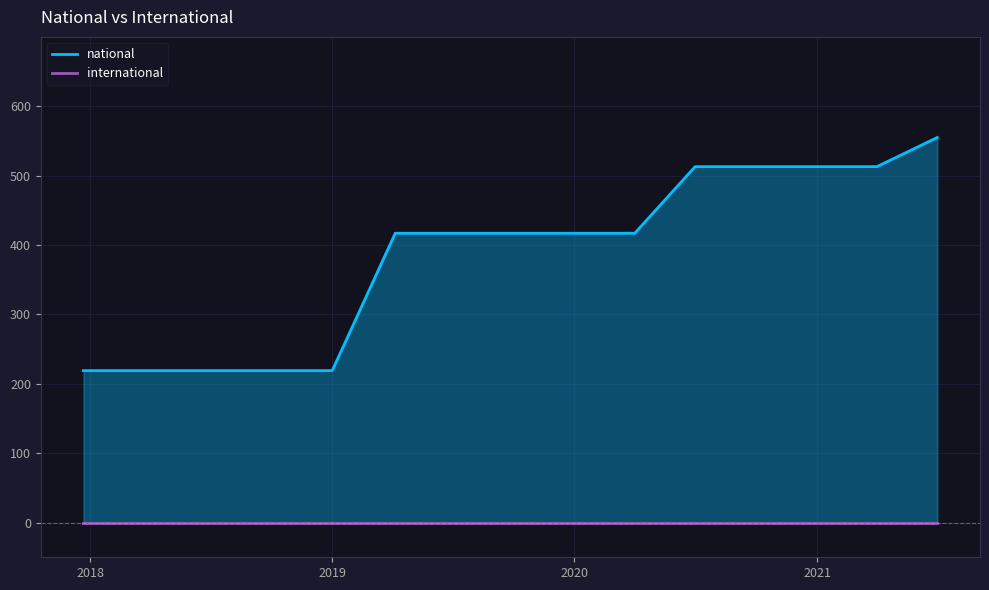

How many series are shown in this chart?

2